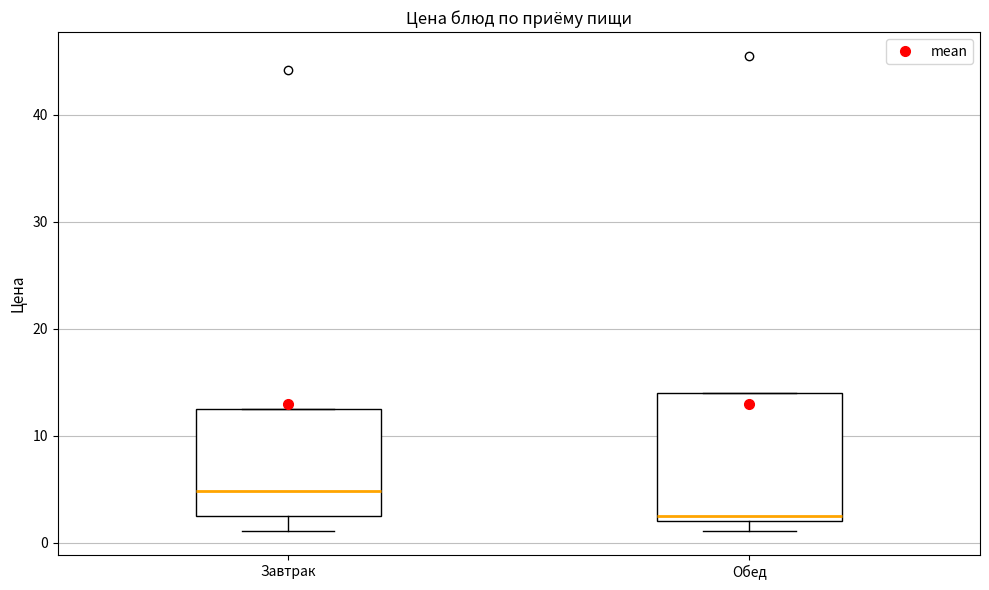

Which box is the tallest, from its lower edge to its upper edge?

Обед